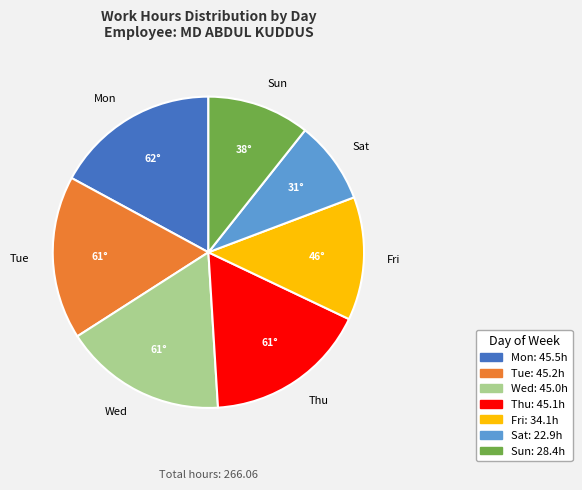

Is there a majority slice in this chart?

No